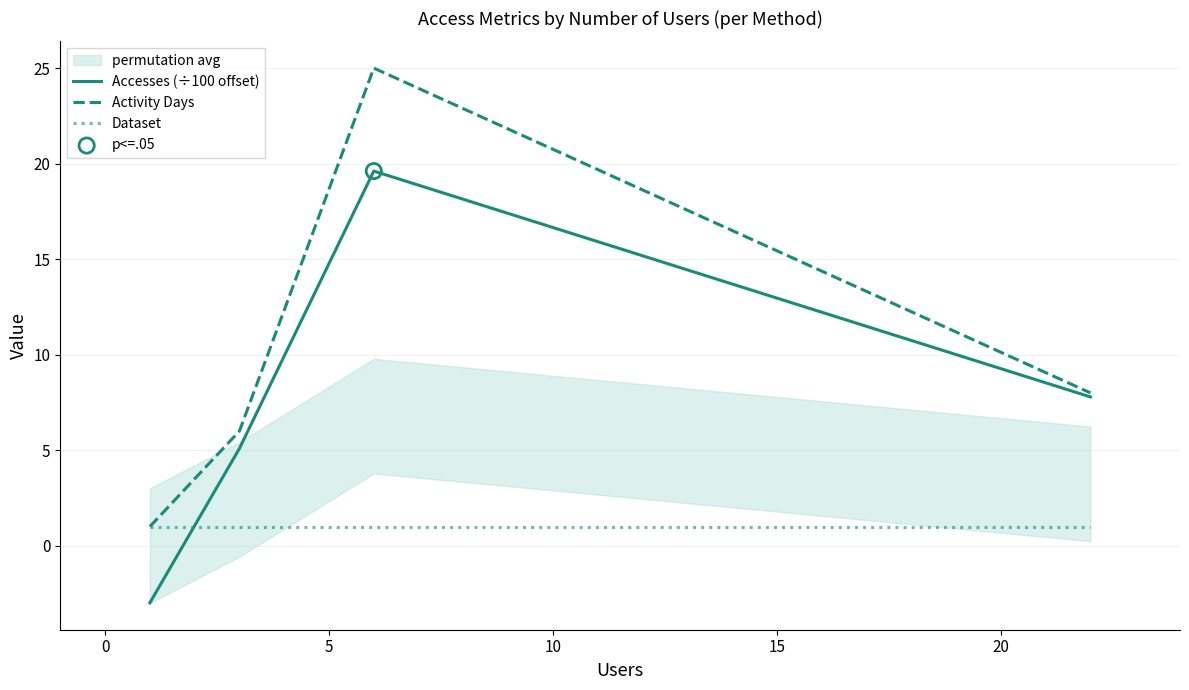

Which series has the largest Y range (max minus min)?

Activity Days